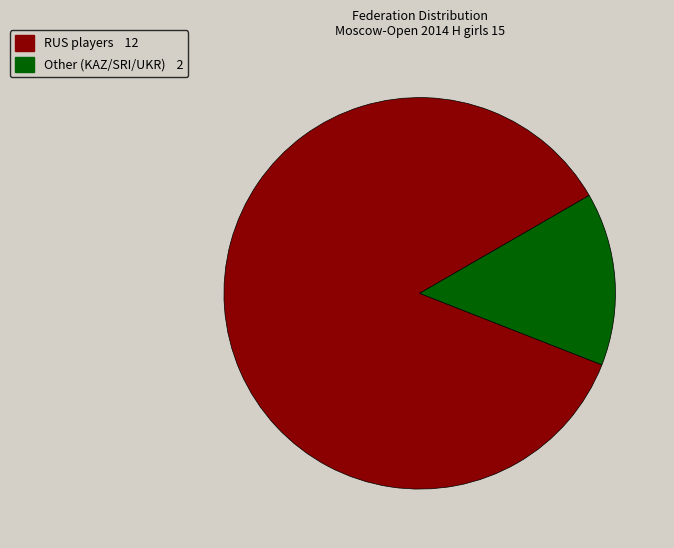

Is there a majority slice in this chart?

Yes